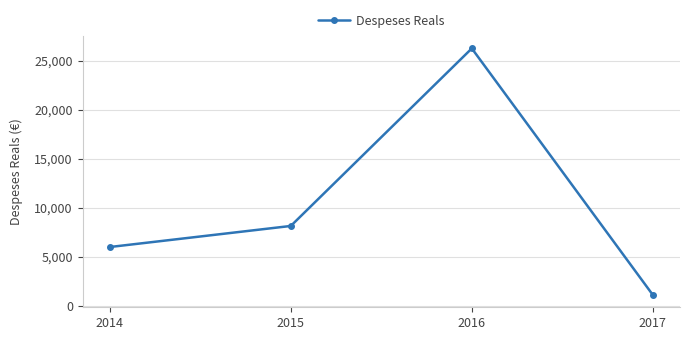

How many lines are shown in the chart?

1